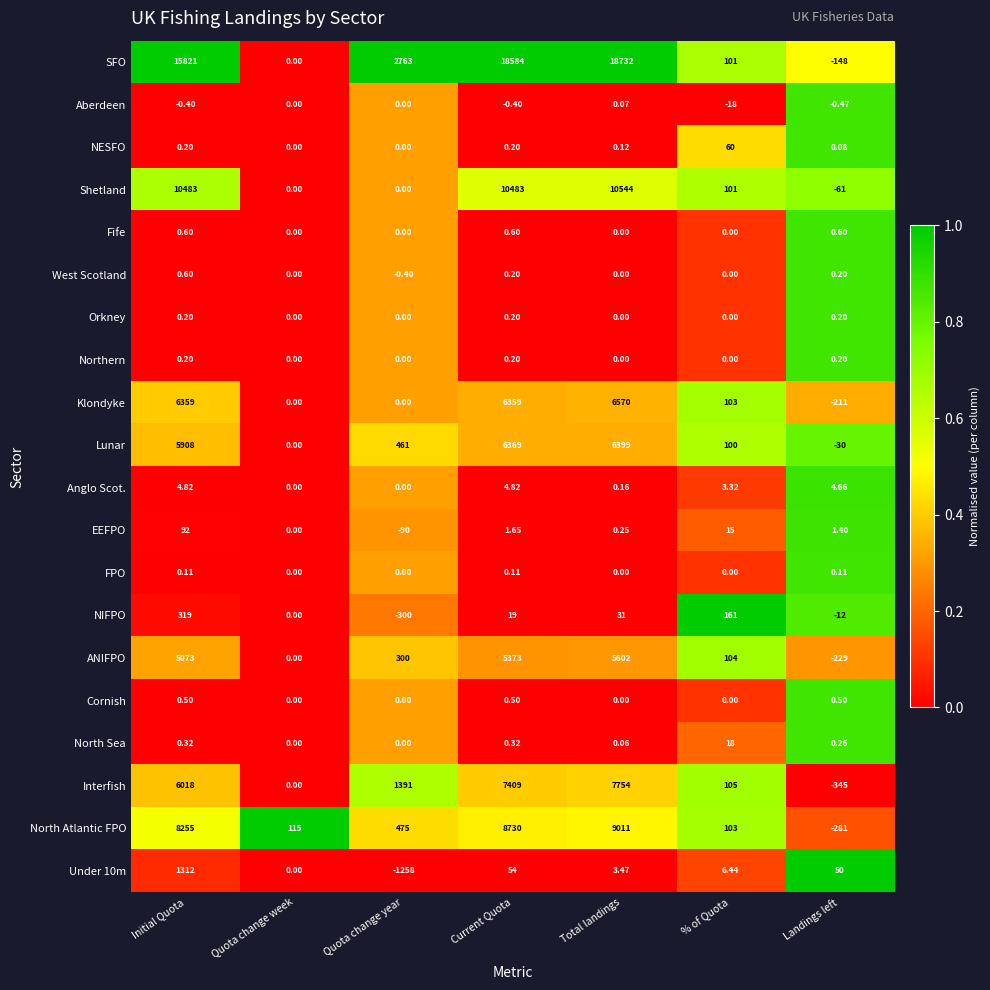

At which category is the sum across all series the highest?

Total landings